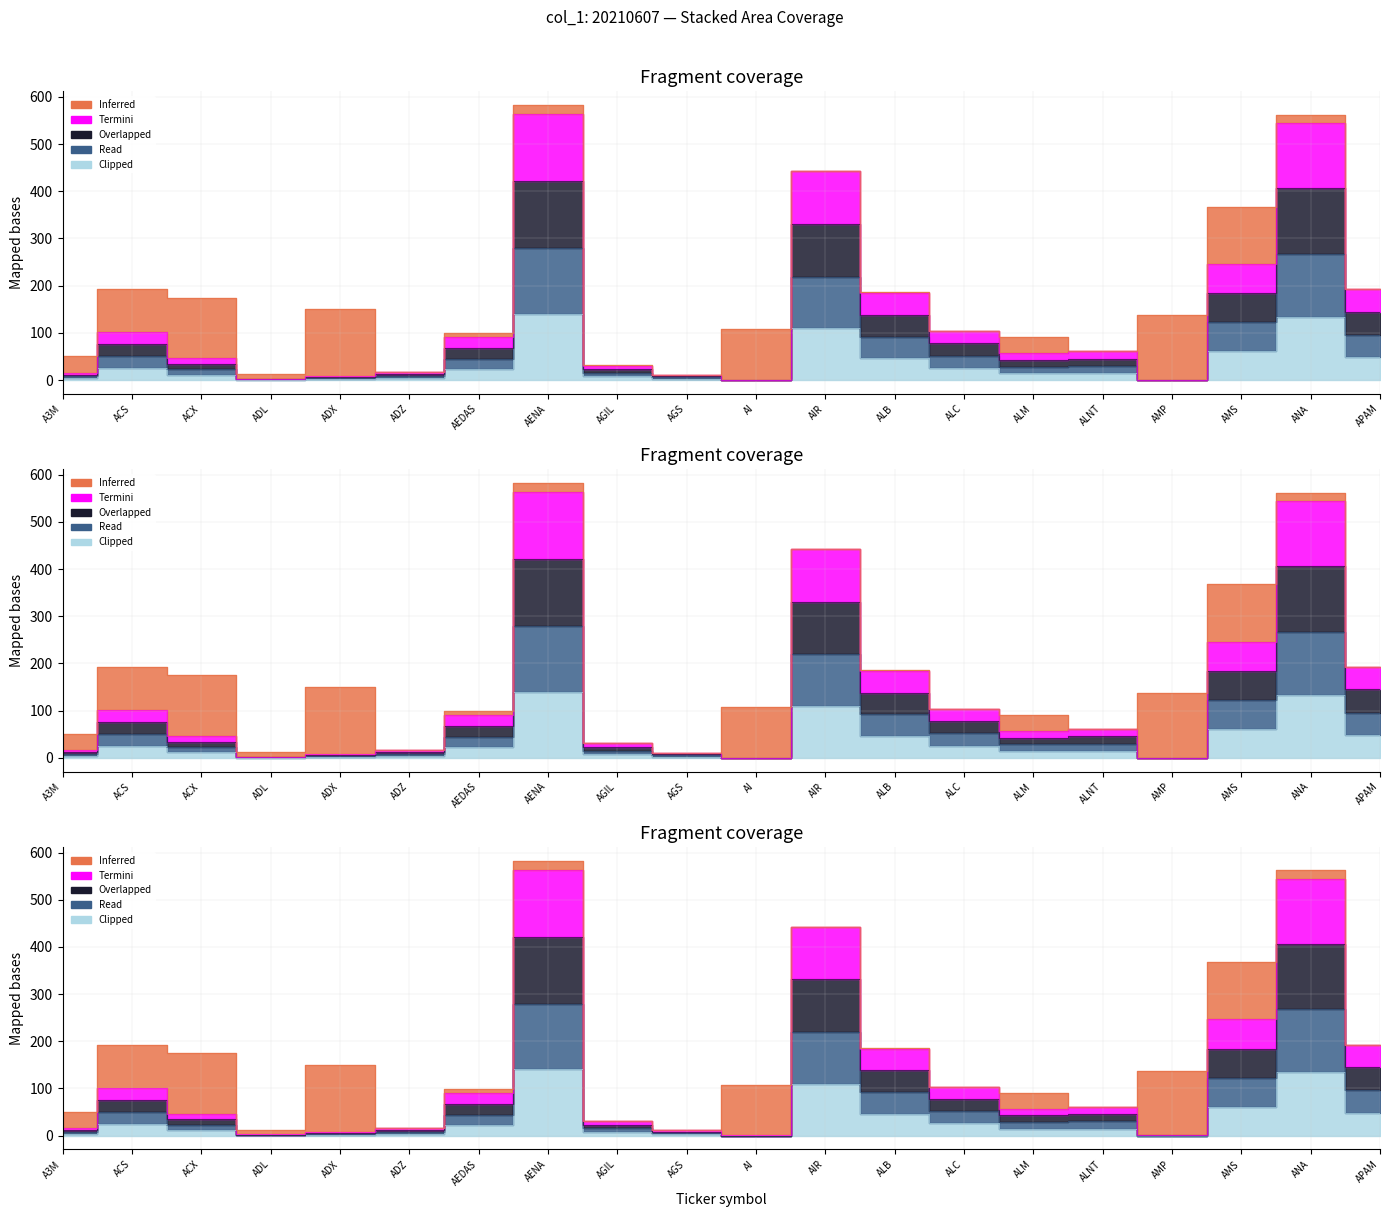

In col_2, how many points are higher than both neighbors (excluding endpoints)?

5